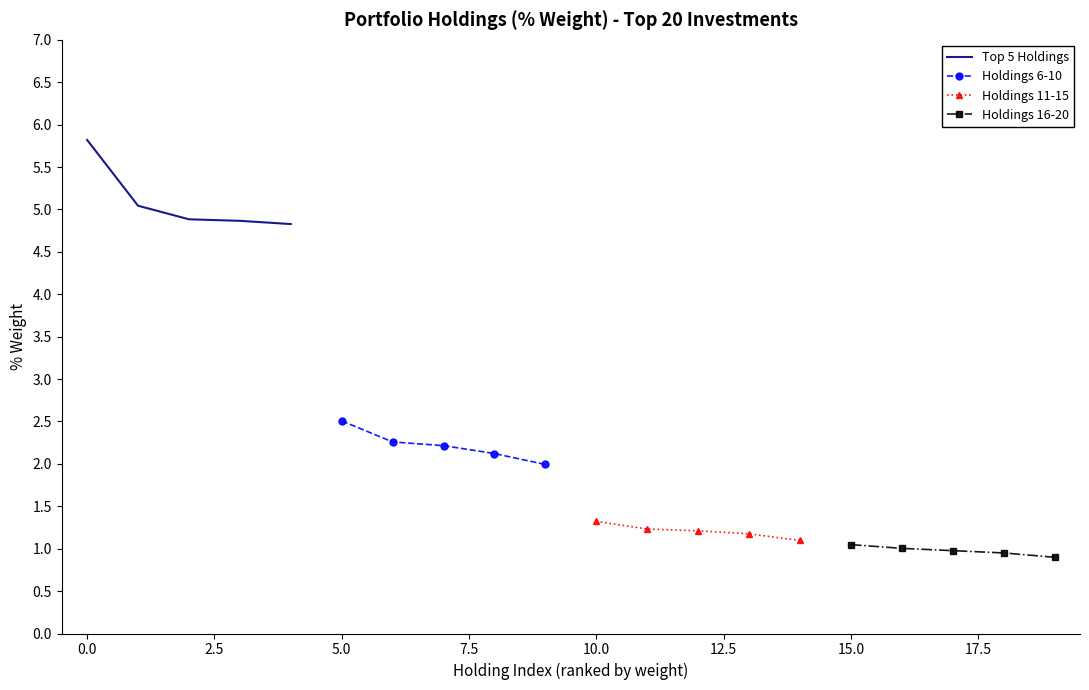

What is the maximum value for Top 5 Holdings?

5.8